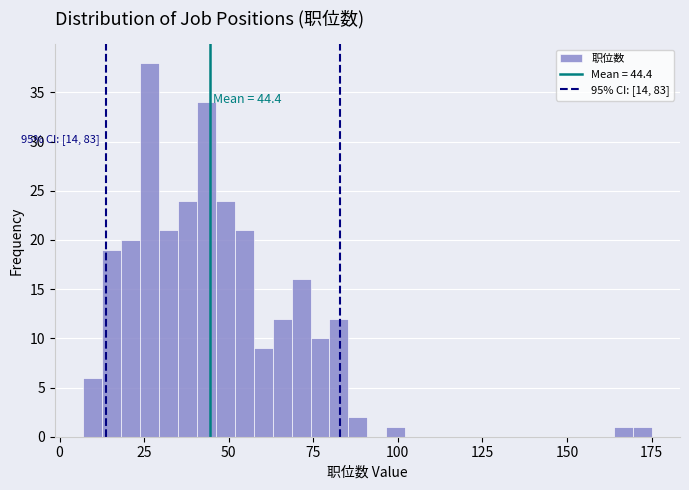

Read against the x-axis, roughly where is the centre of the tallest bar?

25